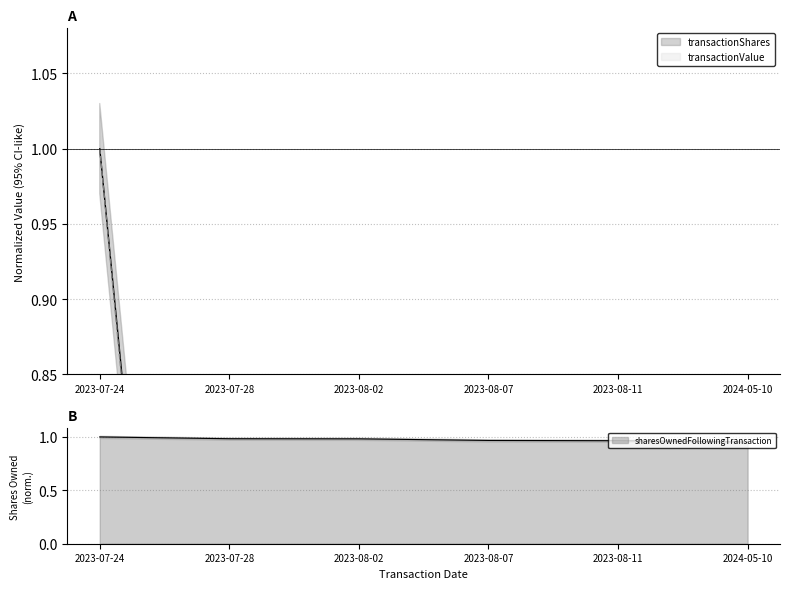

Reading left to right, what are all the values shown in this chart?

transactionShares: 1.0	0.1	0.0	0.1	0.0	0.1
transactionValue: 1.0	0.1	0.0	0.1	0.0	0.1
sharesOwnedFollowingTransaction: 1.0	1.0	1.0	1.0	1.0	1.0